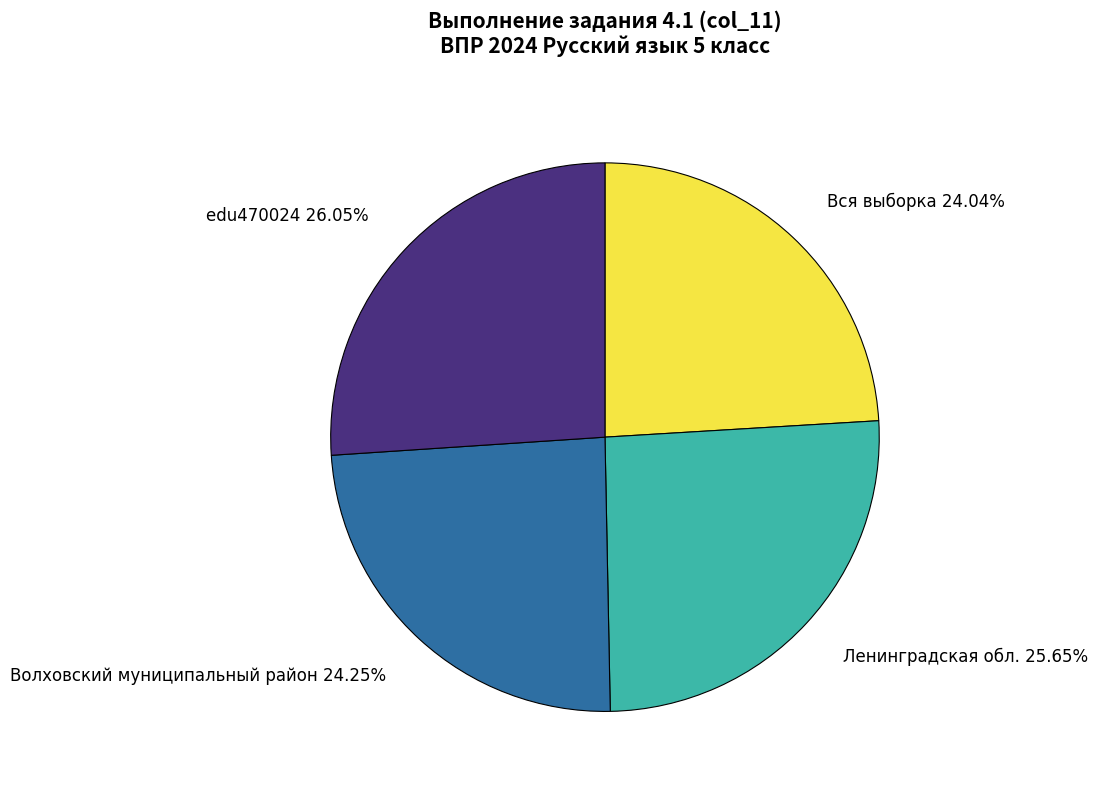

What percentage do Ленинградская обл. and Волховский муниципальный район together represent?

49.9%